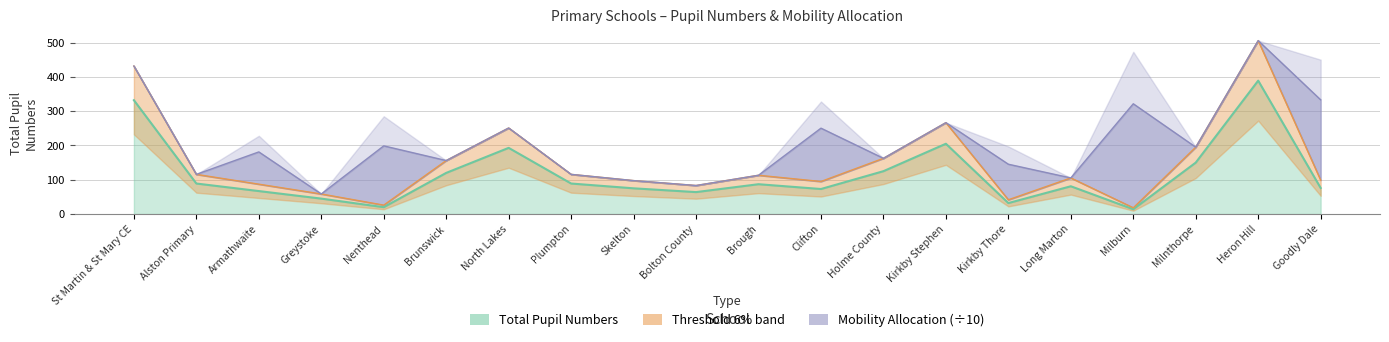

How many data points in Total Pupil Numbers are less than 87?

10